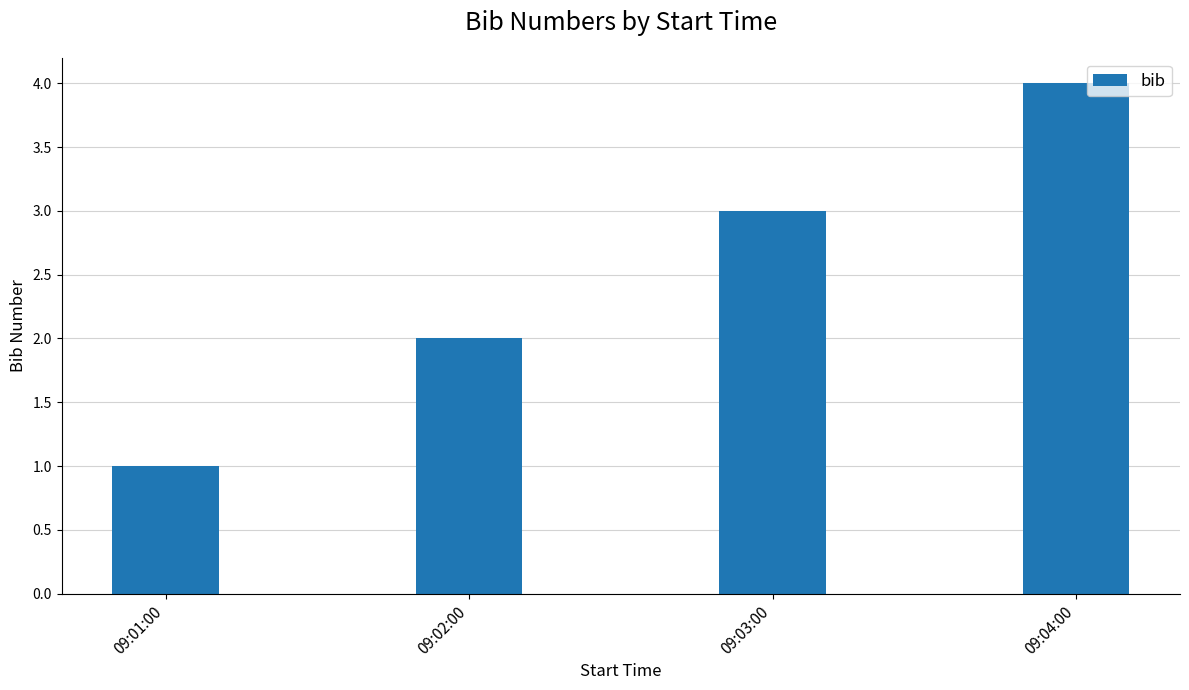

List the labels in order of value, largest first.

09:04:00, 09:03:00, 09:02:00, 09:01:00